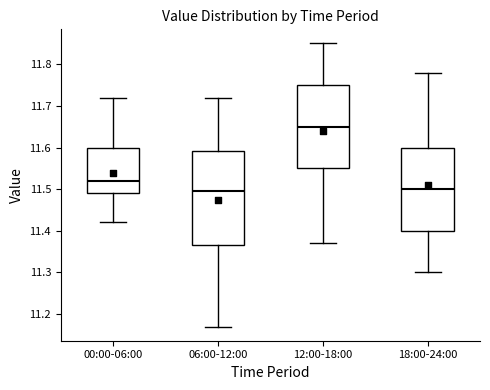

Reading left to right, read every box against the y-axis: the position of its median line, the range the box covers, and the ends of its whiskers. The values are not printed on the chart, so give them approximately, as read against the axis.

00:00-06:00: median 11.52, box 11.49 to 11.60, whiskers 11.42 to 11.72
06:00-12:00: median 11.50, box 11.37 to 11.59, whiskers 11.17 to 11.72
12:00-18:00: median 11.65, box 11.55 to 11.75, whiskers 11.37 to 11.85
18:00-24:00: median 11.50, box 11.40 to 11.60, whiskers 11.30 to 11.78